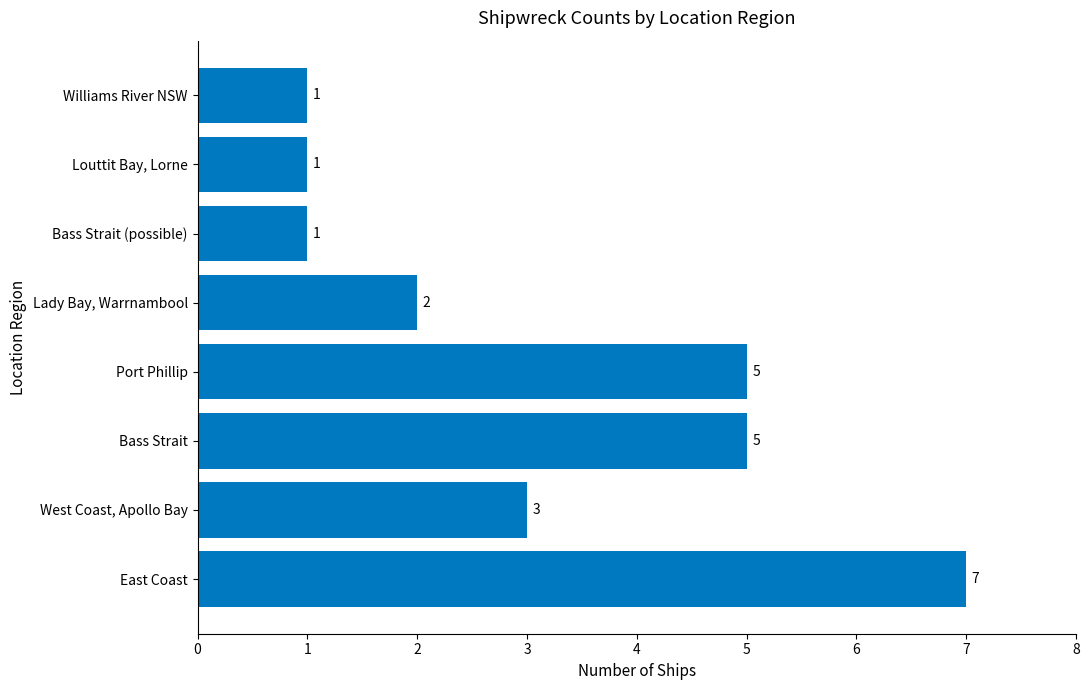

What is the difference between the maximum and minimum values?

6